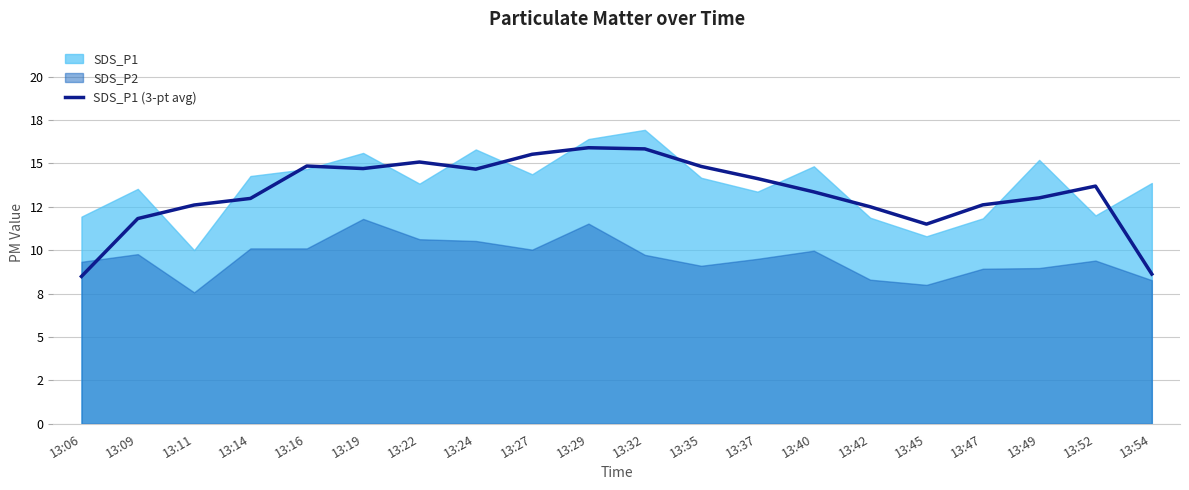

How many data points does each series have?

20